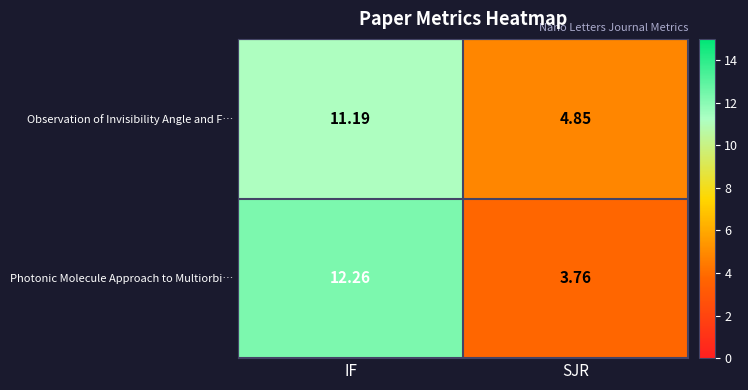

Which label corresponds to the largest value in the chart?

IF